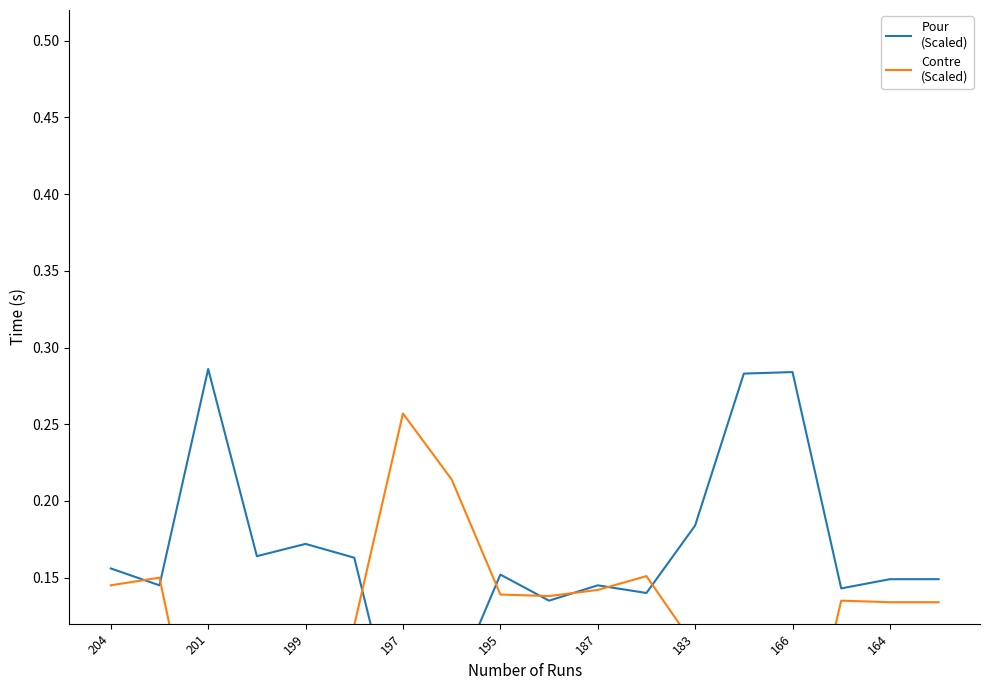

After their last crossing, which series has the higher values: Contre
(Scaled) or Pour
(Scaled)?

Pour
(Scaled)